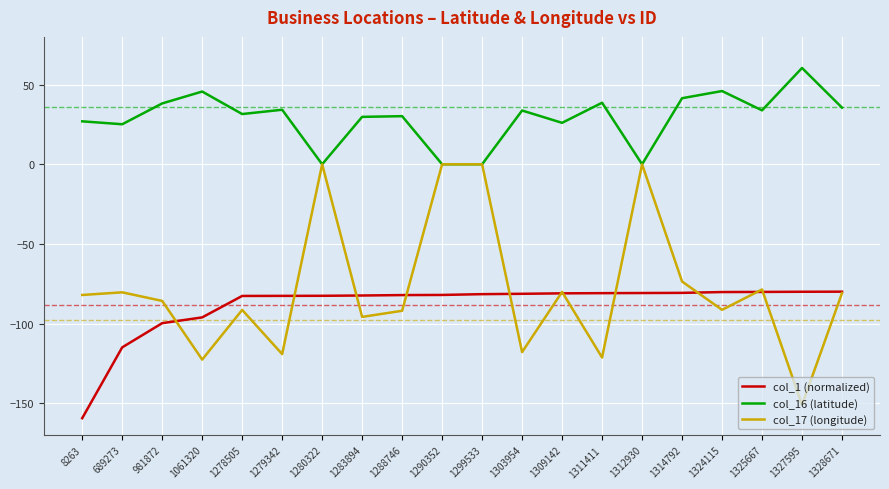

True or false: col_16 (latitude) and col_1 (normalized) cross at least once.

False